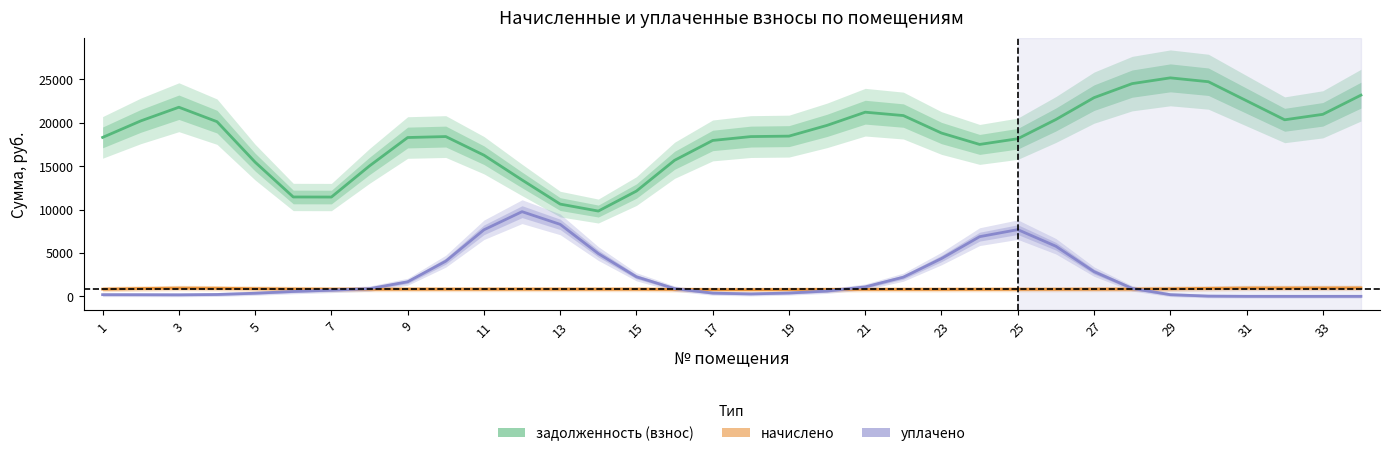

At how many categories does at least one series exceed 7707?

34